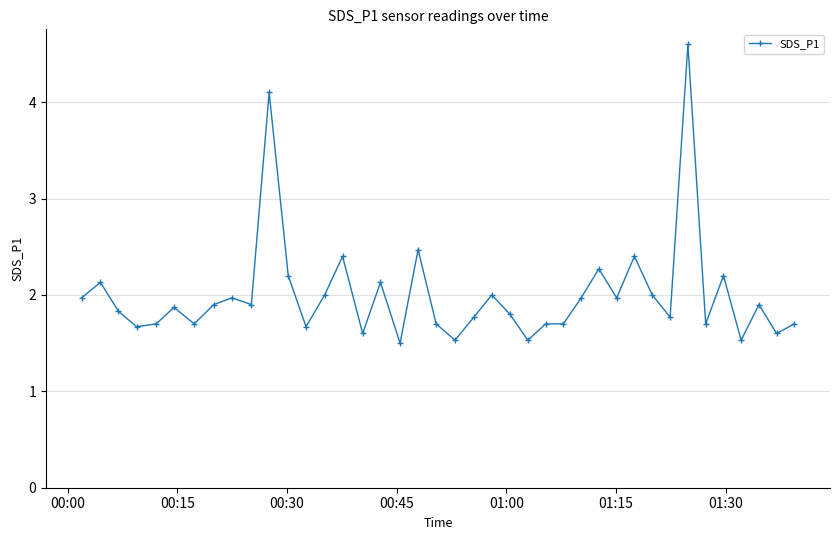

What is the difference between the maximum and minimum values?

3.1